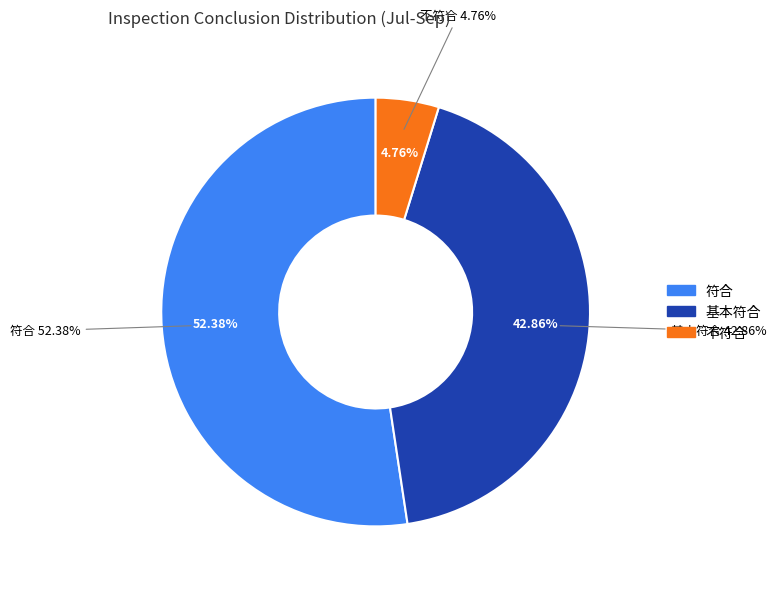

Does any single category account for the majority?

Yes